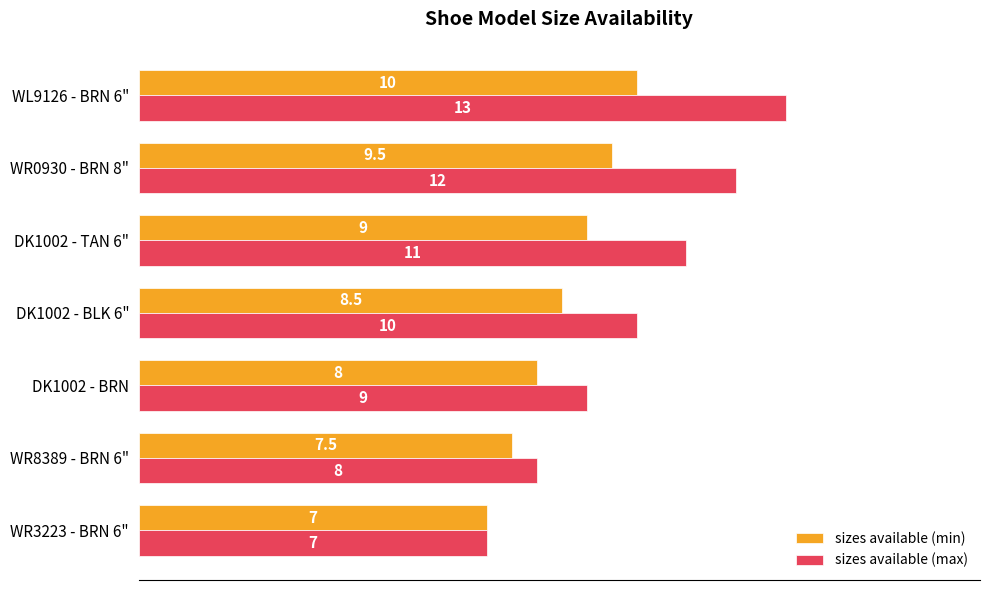

The sizes available (min) series shows 9.0 at DK1002 - TAN 6". True or false?

True